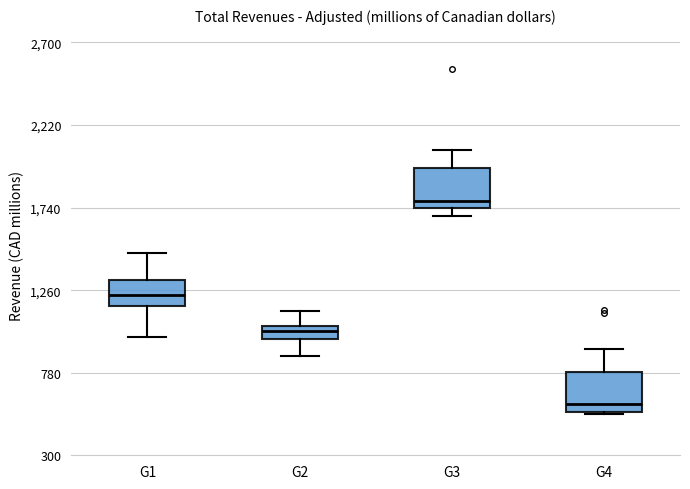

Where is the upper edge of the box for G4 on the y-axis? The values are not printed on the chart, so give them approximately, as read against the axis.

800